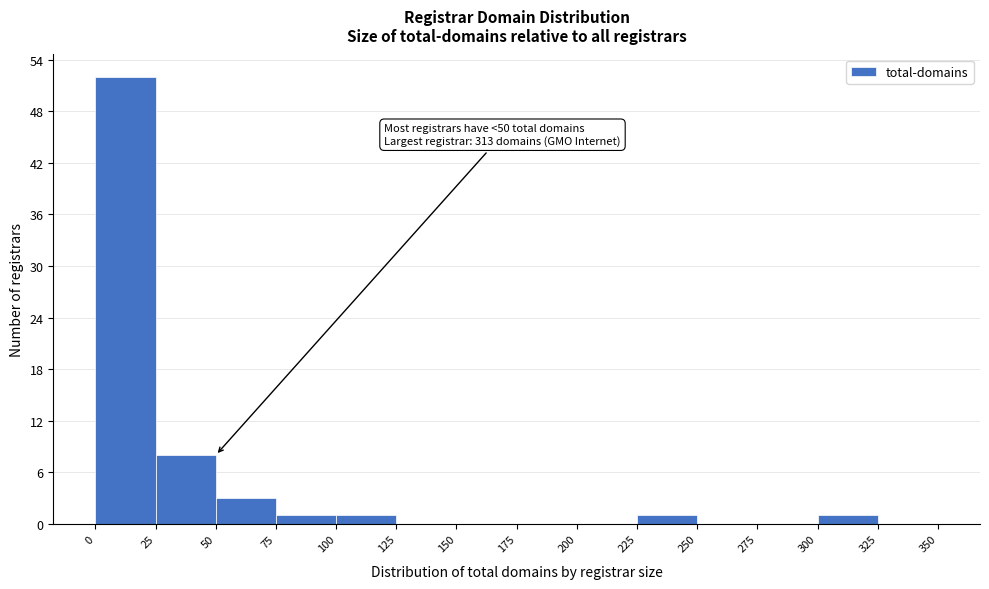

Which range on the x-axis has the tallest bar?

0 to 25